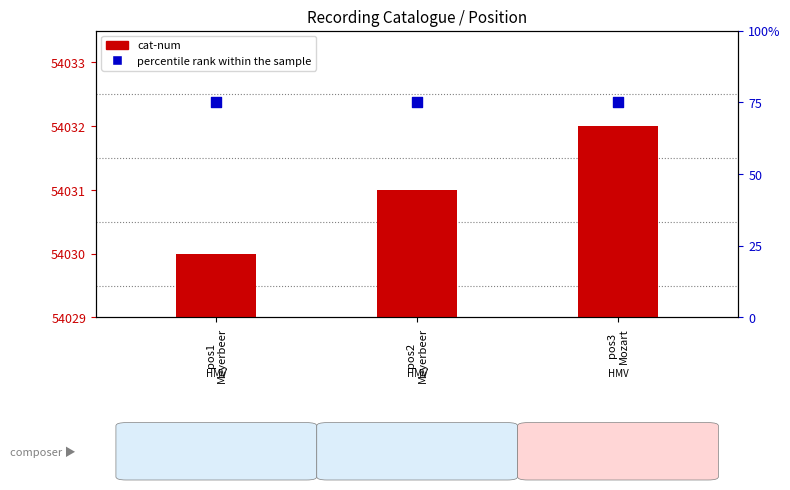

What are all the series names shown in the legend?

cat-num, percentile rank within the sample